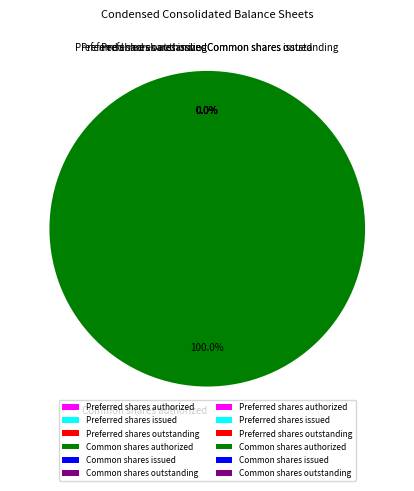

Rank the categories by value from lowest to highest.

Common shares outstanding, Preferred shares authorized, Preferred shares issued, Preferred shares outstanding, Common shares issued, Common shares authorized